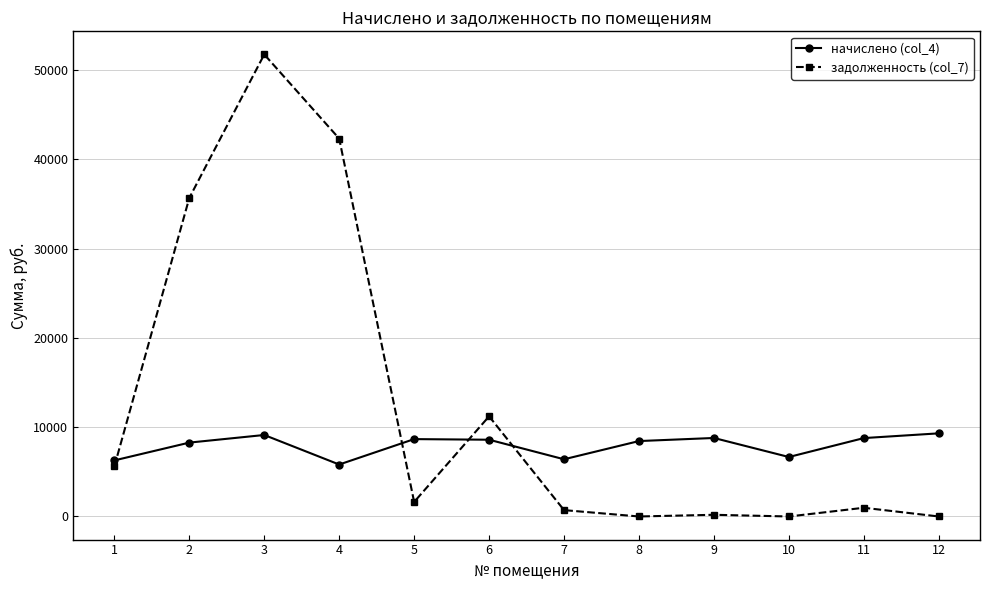

What is the difference between the maximum and second lowest values in the начислено (col_4) series?

3029.8